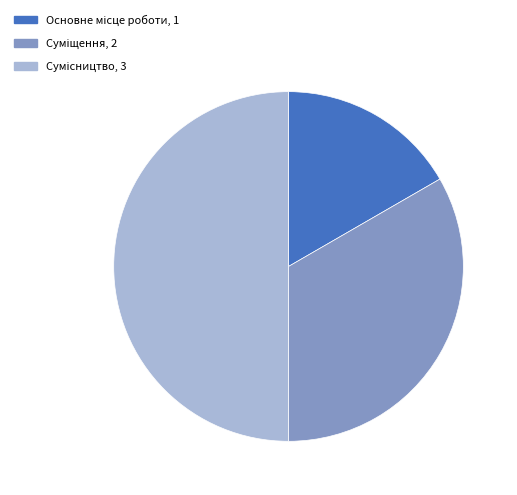

To the nearest percent, what is the difference between the largest and smallest slice percentages?

33%